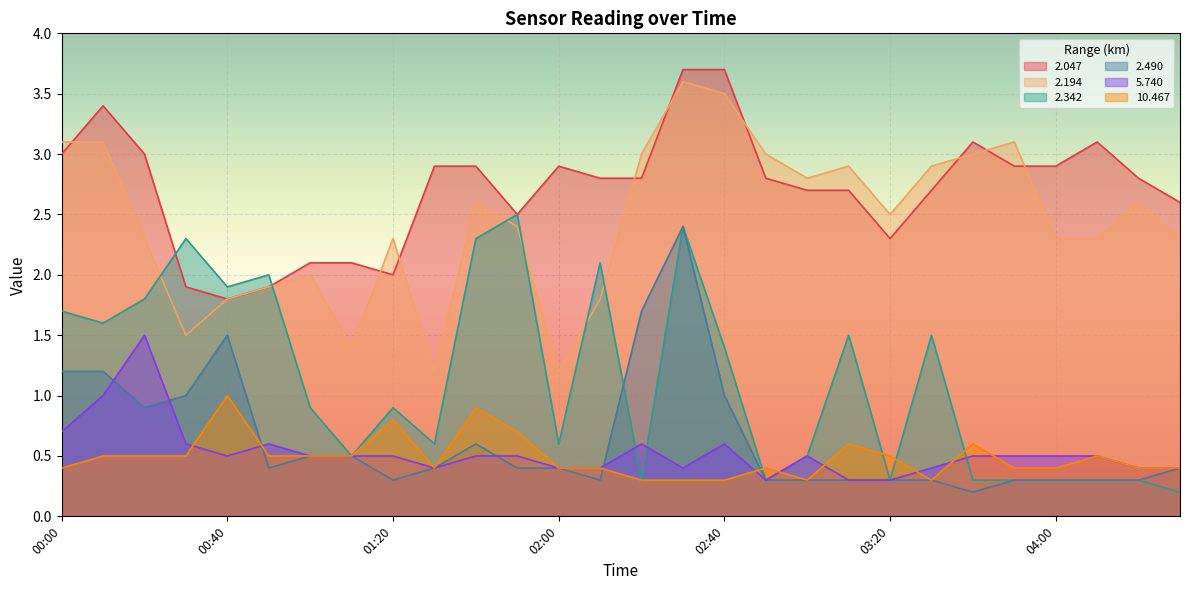

What is the sum of all 2.490 values?

18.0